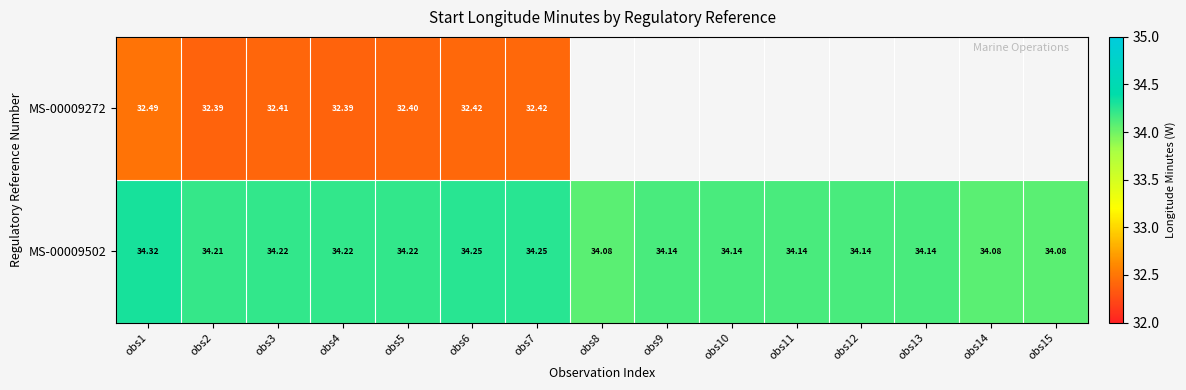

Between obs12 and obs13, which is larger?

obs12